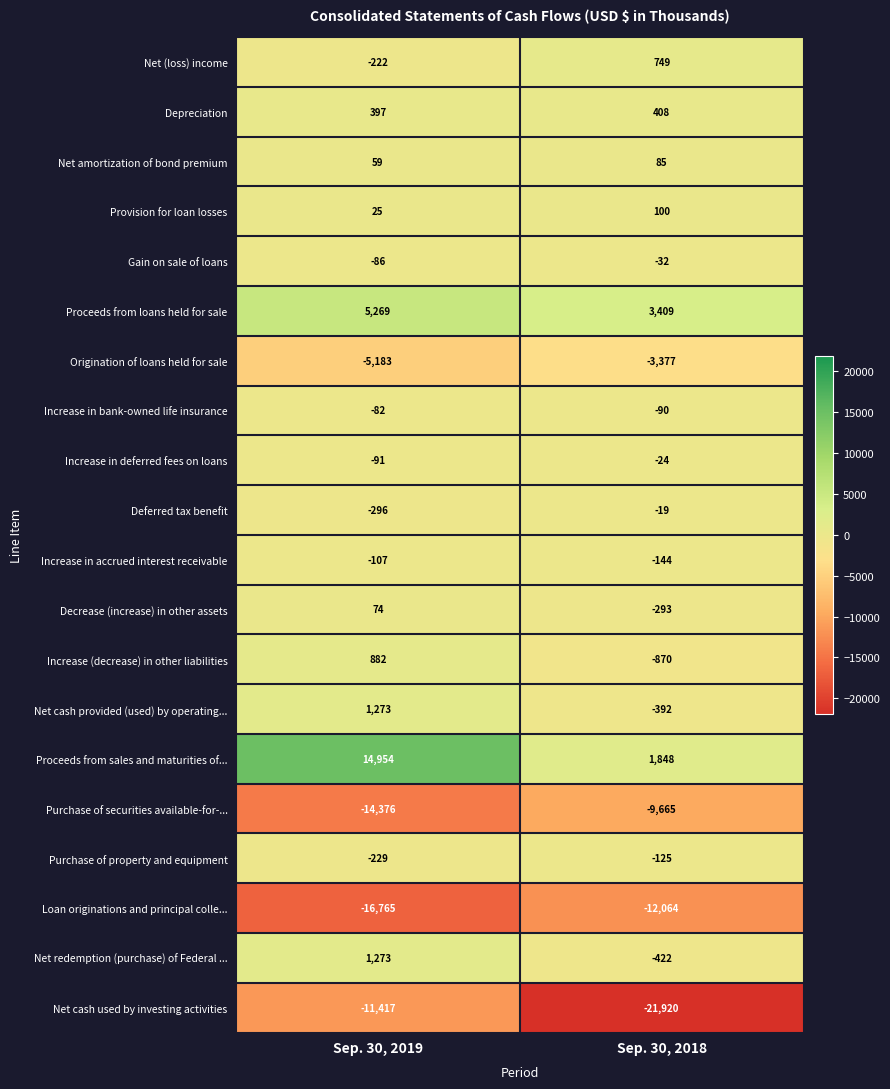

Which series changed the most between Sep. 30, 2019 and Sep. 30, 2018?

Proceeds from sales and maturities of...